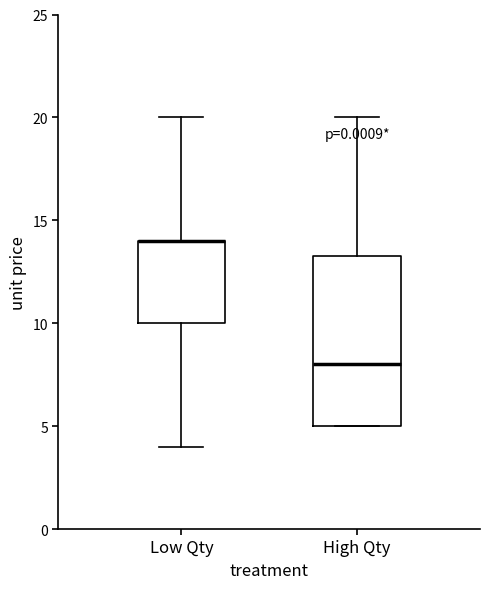

Comparing the boxes themselves (not the whiskers), which one is the tallest?

High Qty